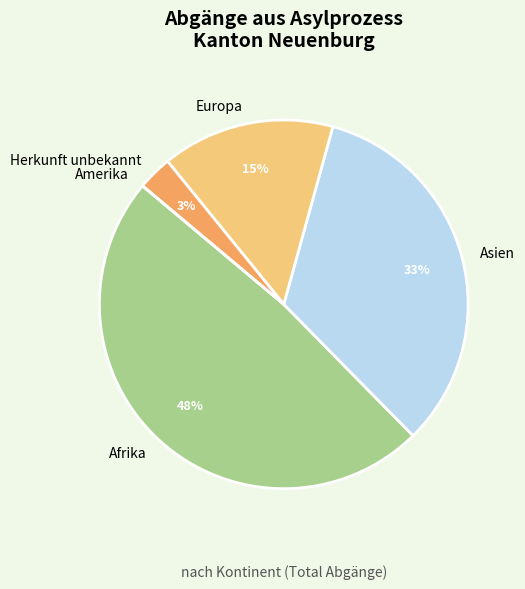

What percentage is the Europa slice, to the nearest percent?

15%